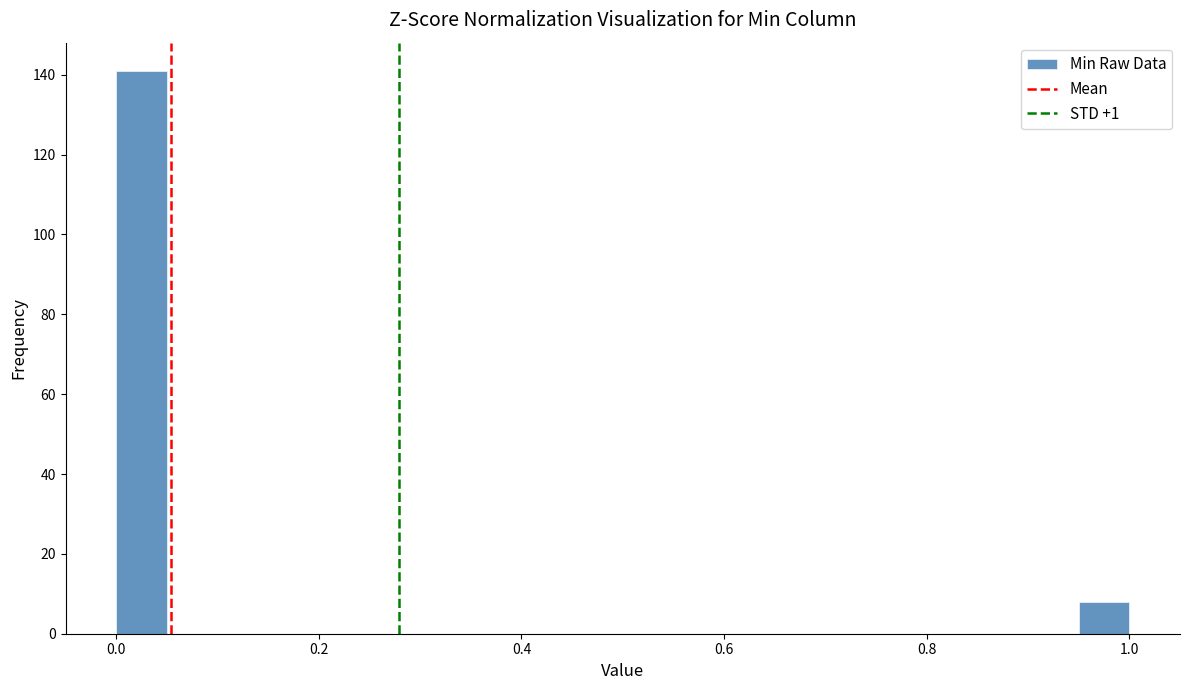

Read against the x-axis, roughly where is the centre of the tallest bar?

0.02